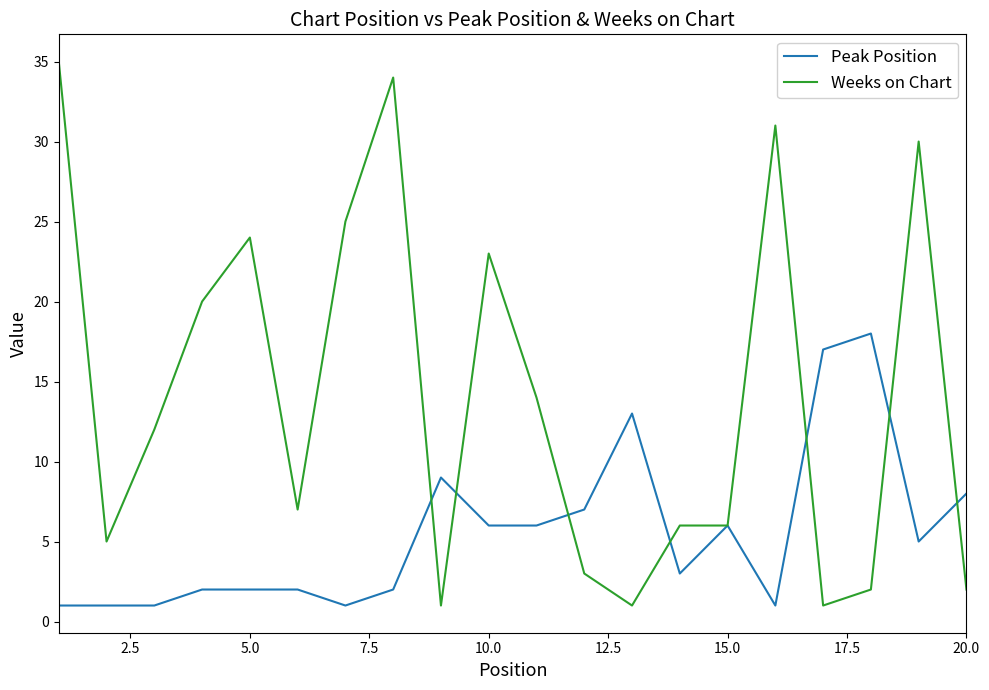

What is the highest value of the Peak Position series?

18